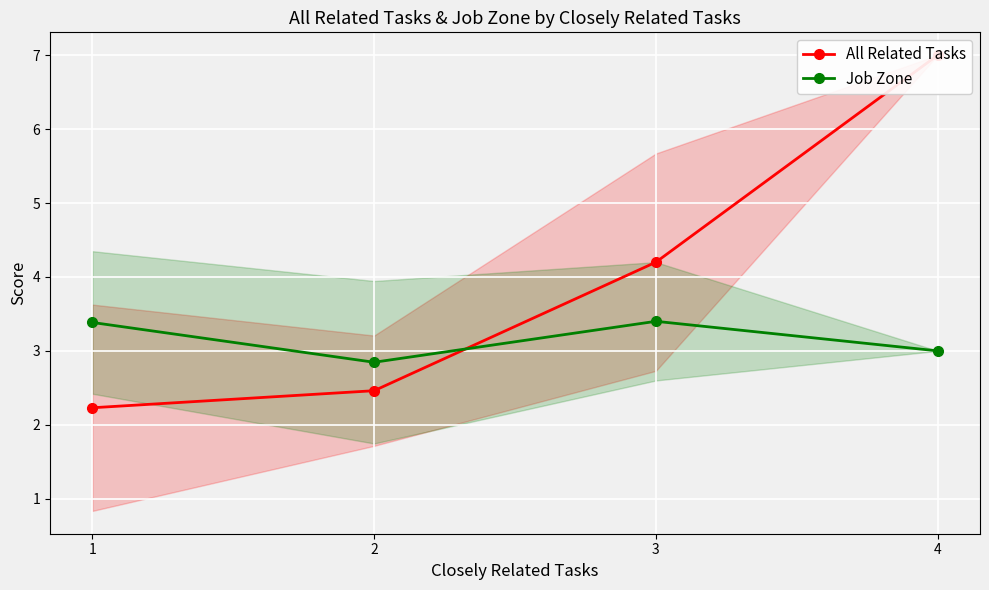

Reading left to right, list all the values displayed in this chart.

All Related Tasks: 1=2.2	2=2.5	3=4.2	4=7.0
Job Zone: 1=3.4	2=2.8	3=3.4	4=3.0